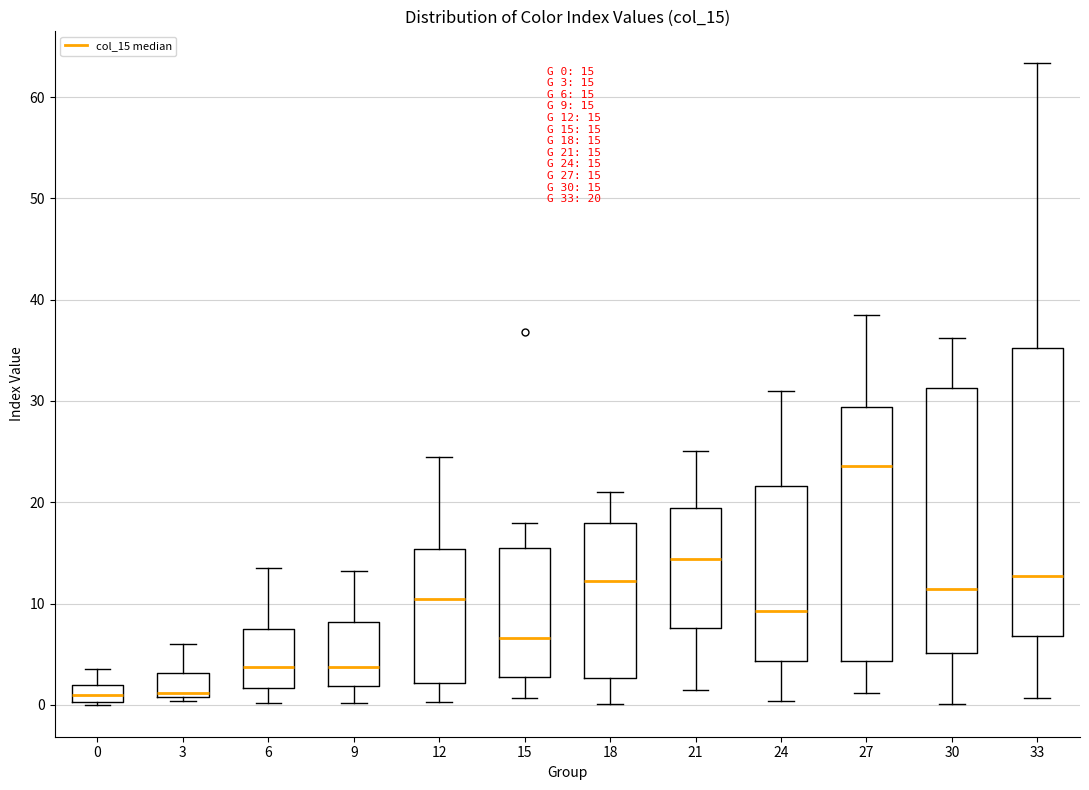

Comparing the boxes themselves (not the whiskers), which one is the tallest?

33